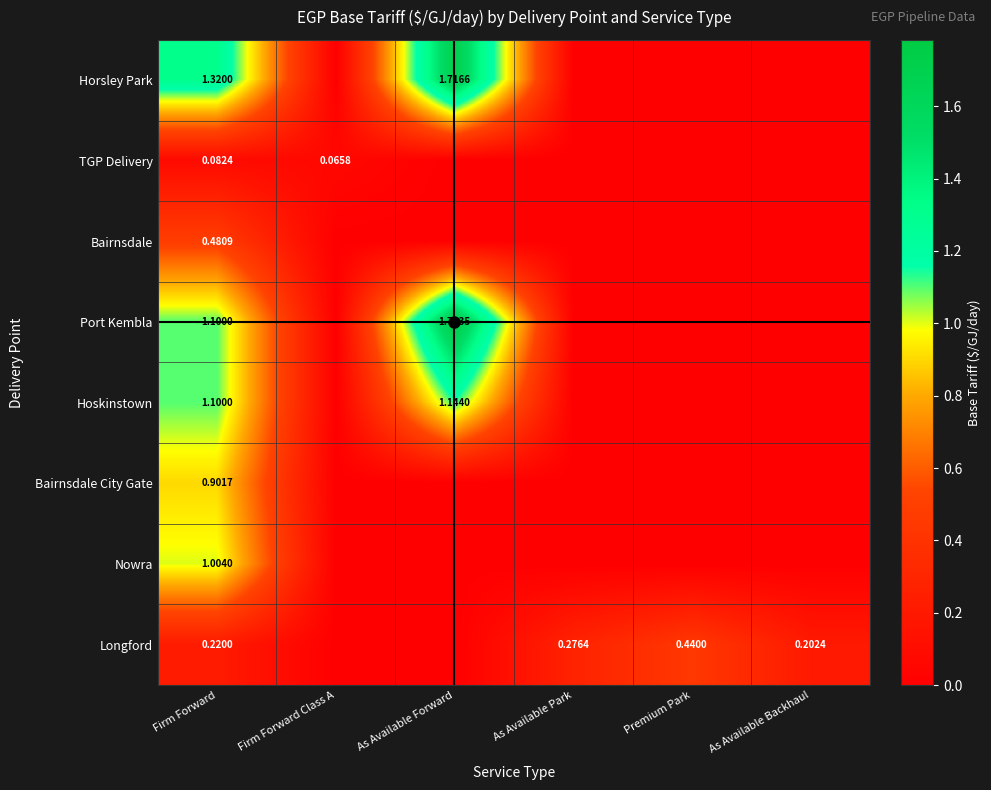

Is it true that Bairnsdale City Gate equals 0.0 at As Available Forward?

True